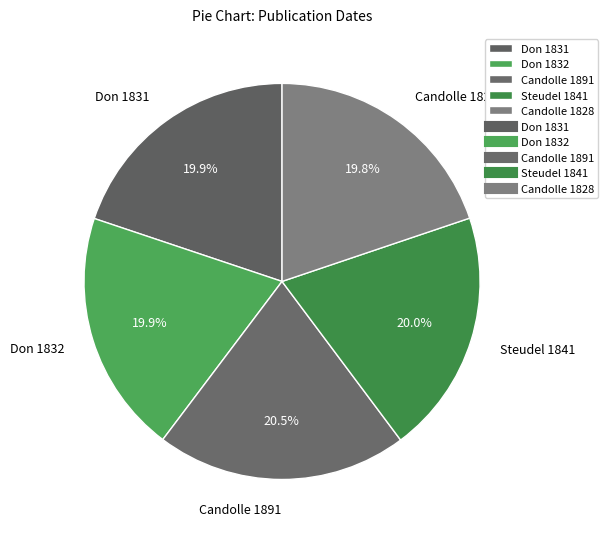

Does Steudel 1841 account for over 50% of the chart?

No